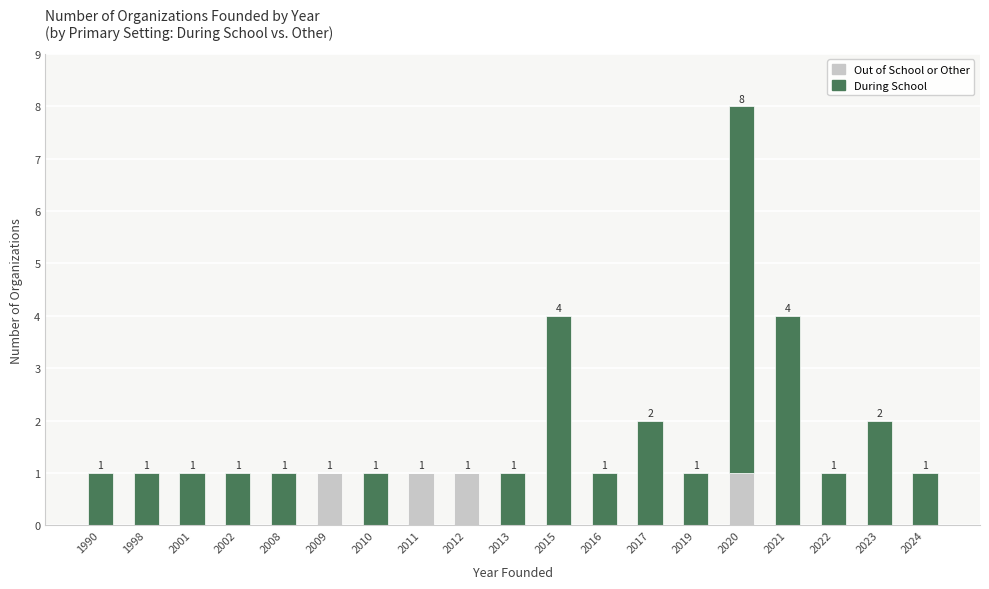

What is the sum of all Out of School or Other values?

4